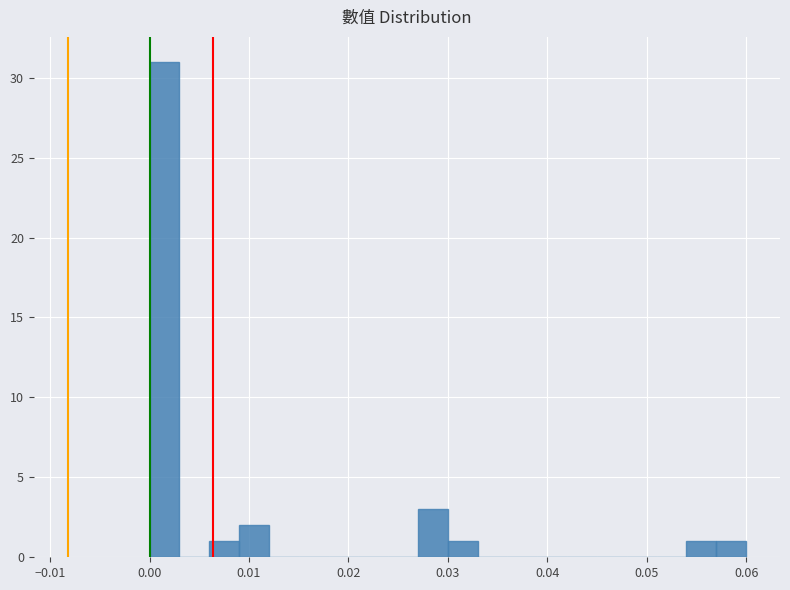

Read against the x-axis, roughly where is the centre of the tallest bar?

0.002